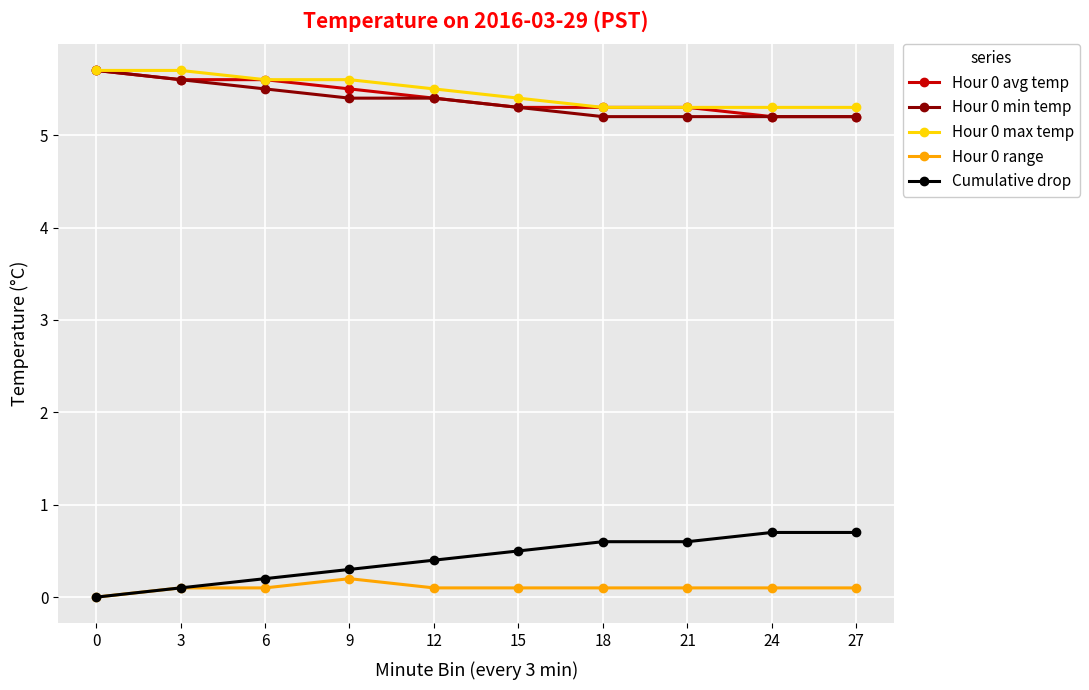

What is the approximate value of Cumulative drop at 27?

0.7